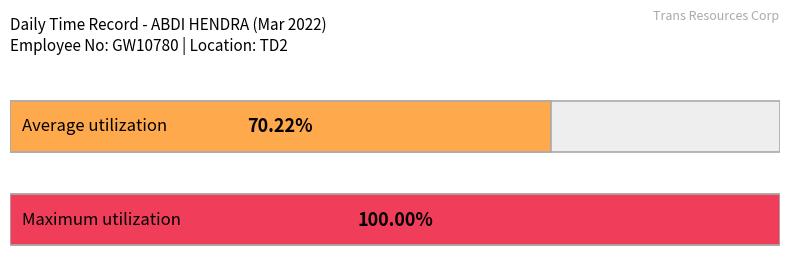

The value at 13 is 13.5. True or false?

False